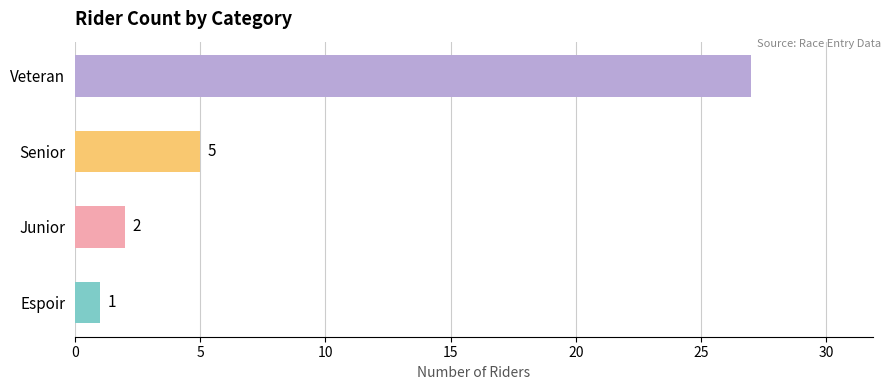

What value does the data have at Senior, to the nearest 5?

5